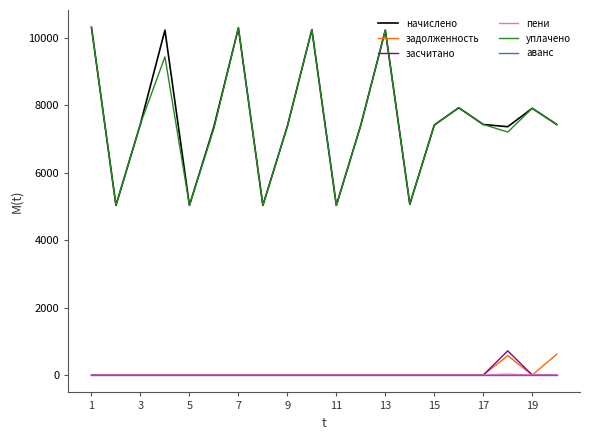

True or false: начислено and аванс cross at least once.

False